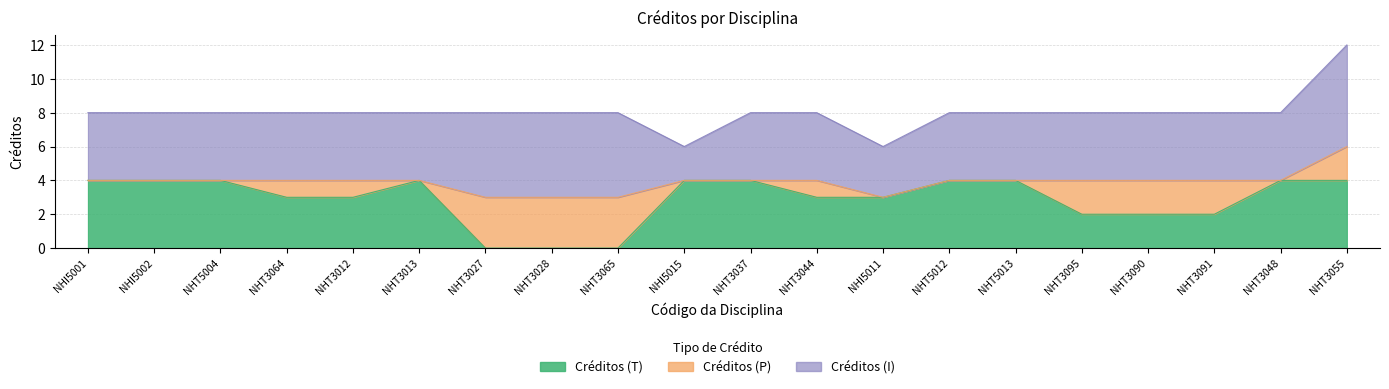

True or false: Créditos (P) and Créditos (I) intersect in this chart.

False